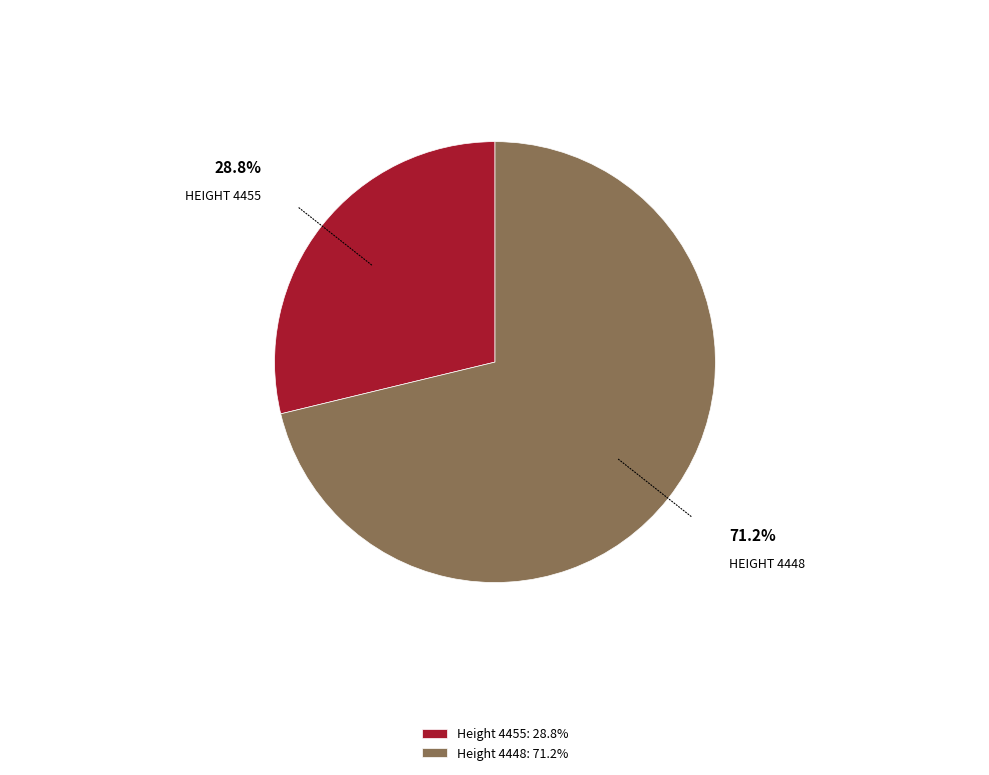

Count the number of slices in the pie.

2